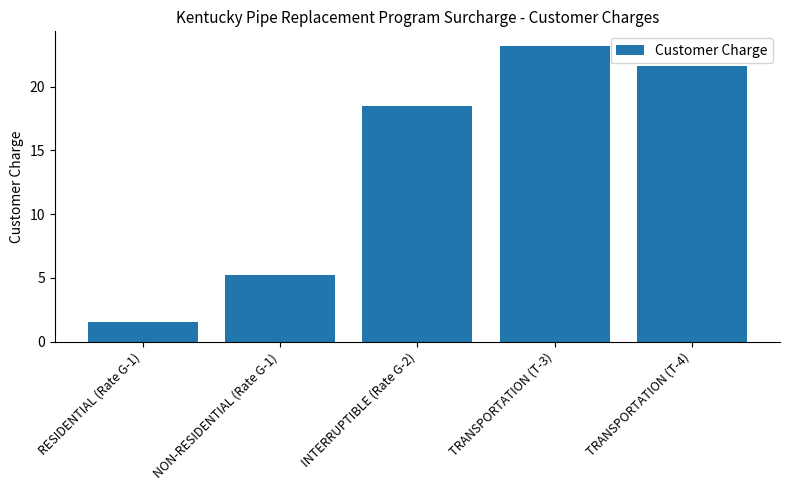

Reading right to left, extract all data points from this chart.

TRANSPORTATION (T-4)=21.6	TRANSPORTATION (T-3)=23.2	INTERRUPTIBLE (Rate G-2)=18.5	NON-RESIDENTIAL (Rate G-1)=5.3	RESIDENTIAL (Rate G-1)=1.6